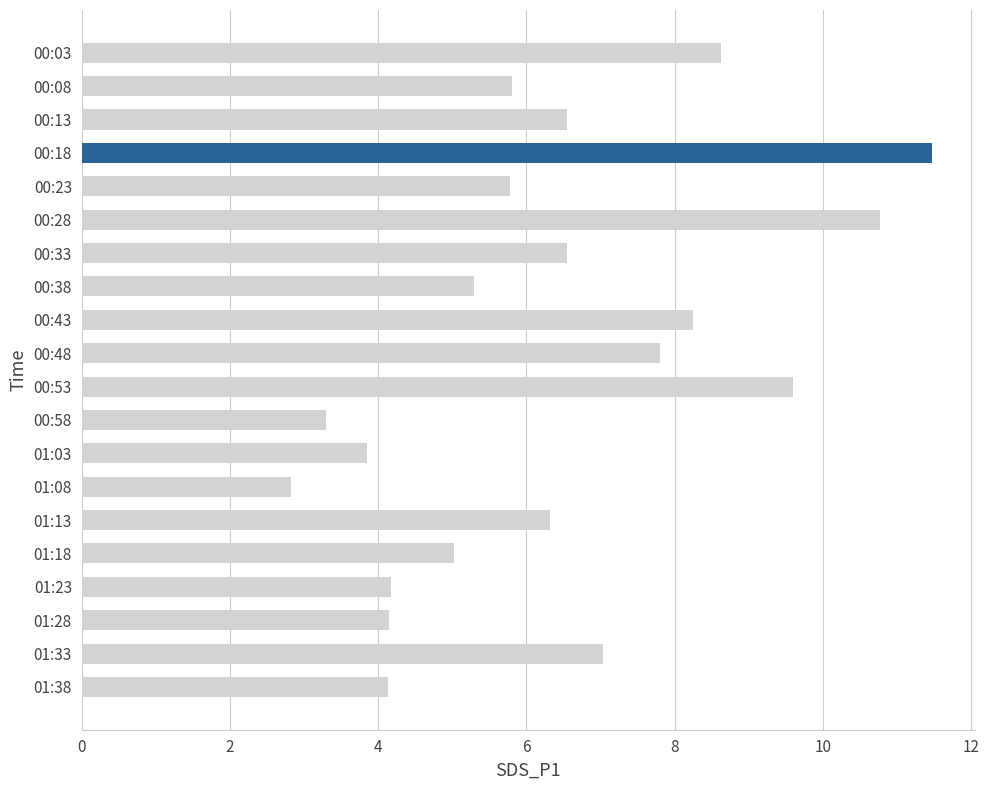

How many values exceed 6?

10